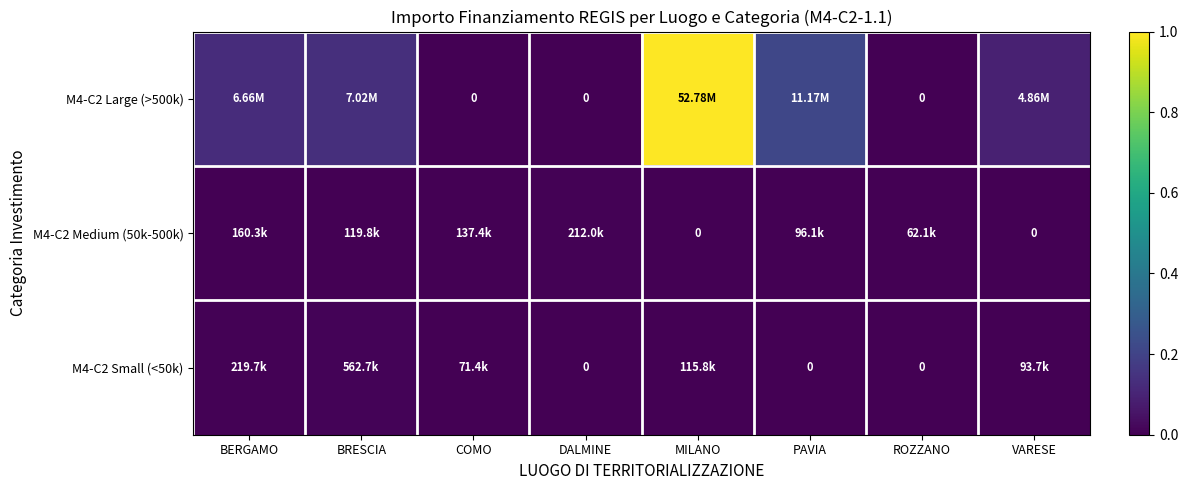

Which category has the lowest value in the M4-C2 Medium (50k-500k) series?

MILANO